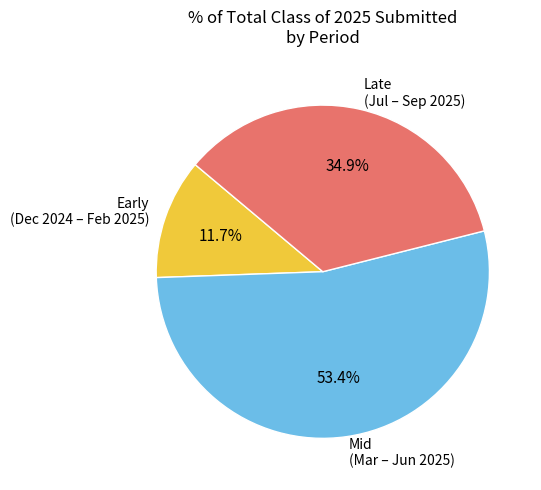

Rank the categories by value from highest to lowest.

Mid (Mar – Jun 2025), Late (Jul – Sep 2025), Early (Dec 2024 – Feb 2025)